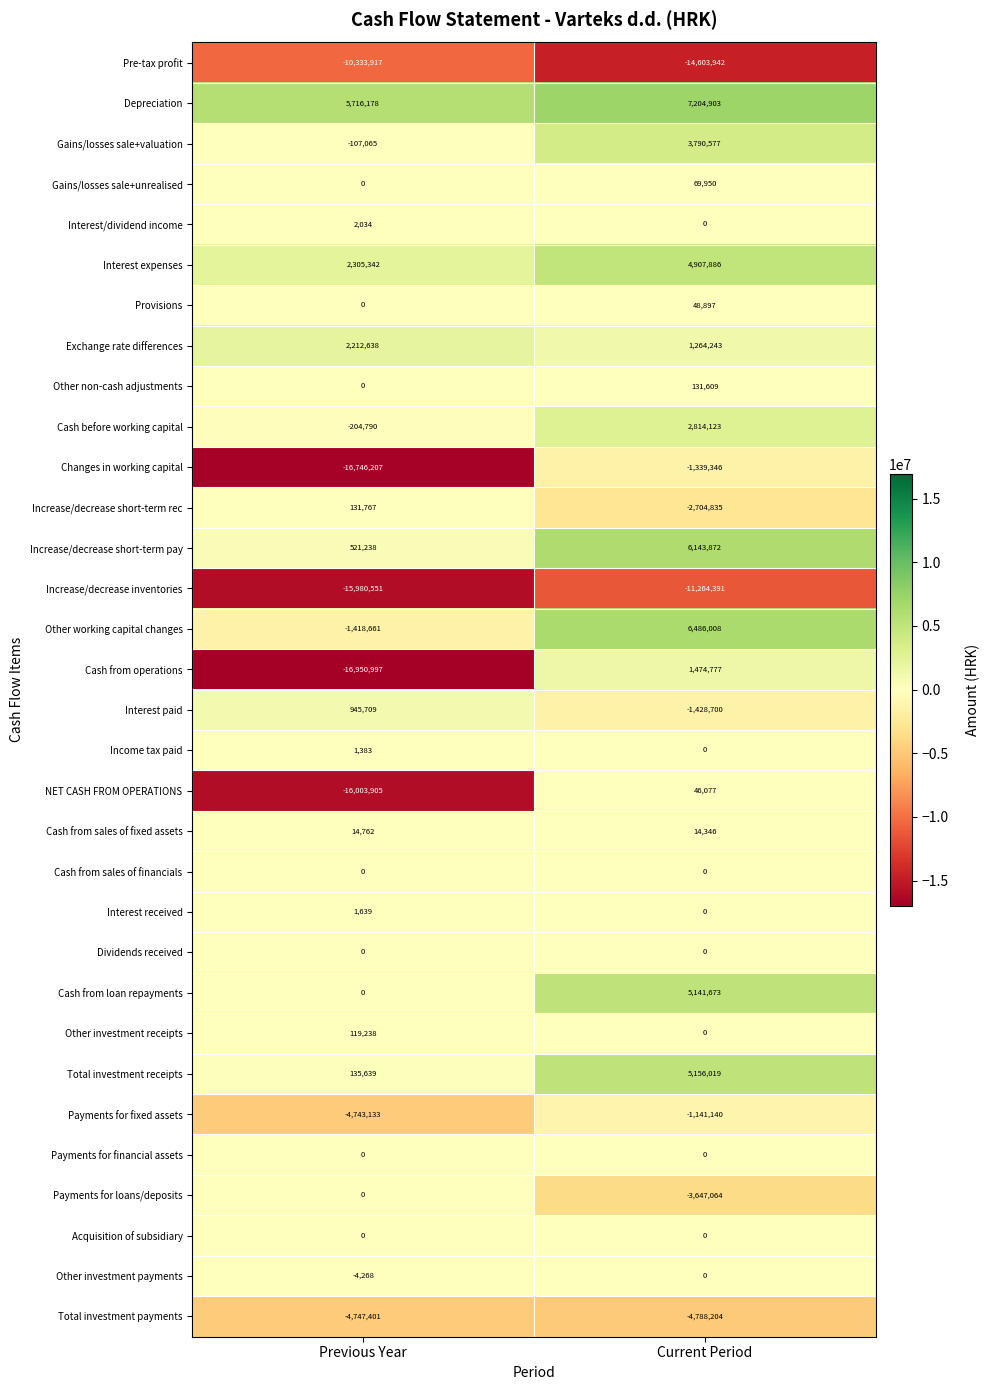

At which label does Increase/decrease inventories reach its minimum?

Previous Year